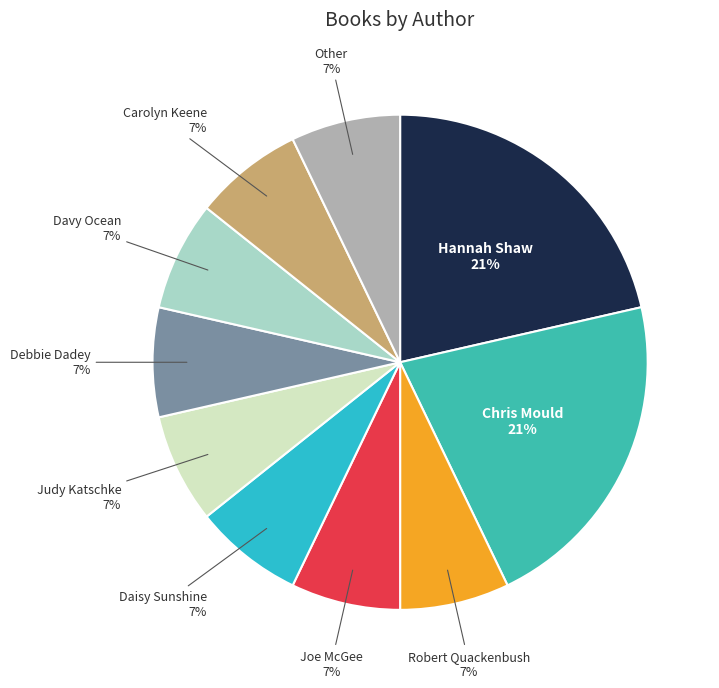

Which has a higher value, Other or Hannah Shaw?

Hannah Shaw